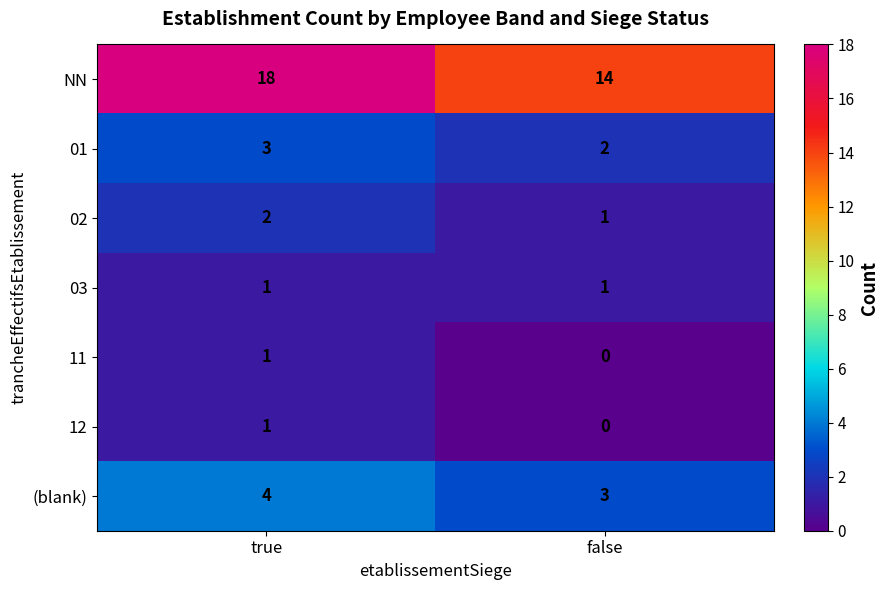

At how many categories does at least one series exceed 16?

1